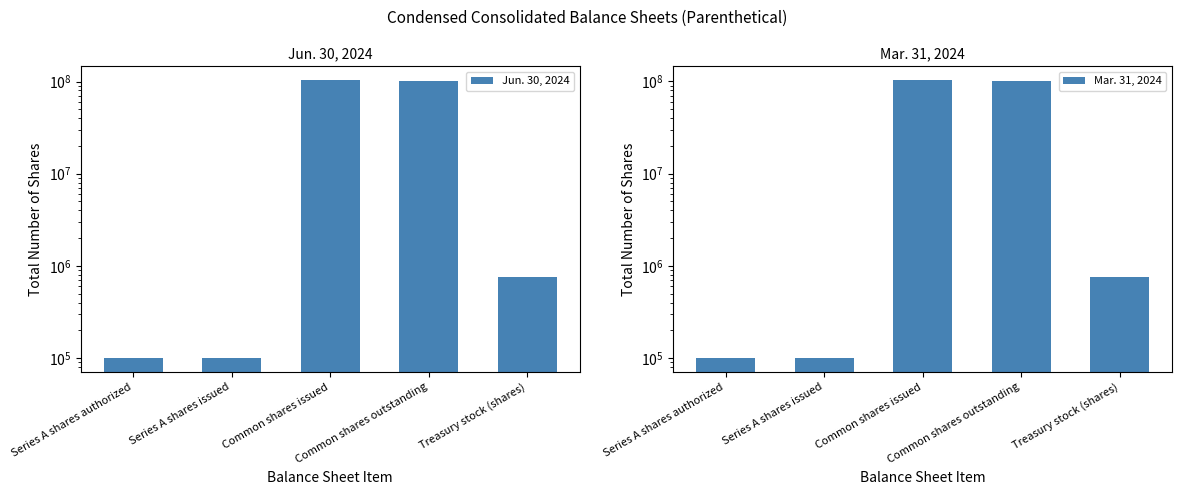

Reading left to right, extract all data points from this chart.

Jun. 30, 2024: Series A shares authorized=100000	Series A shares issued=100000	Common shares issued=103276408	Common shares outstanding=102518283	Treasury stock (shares)=758125
Mar. 31, 2024: Series A shares authorized=100000	Series A shares issued=100000	Common shares issued=102877057	Common shares outstanding=102118932	Treasury stock (shares)=758125